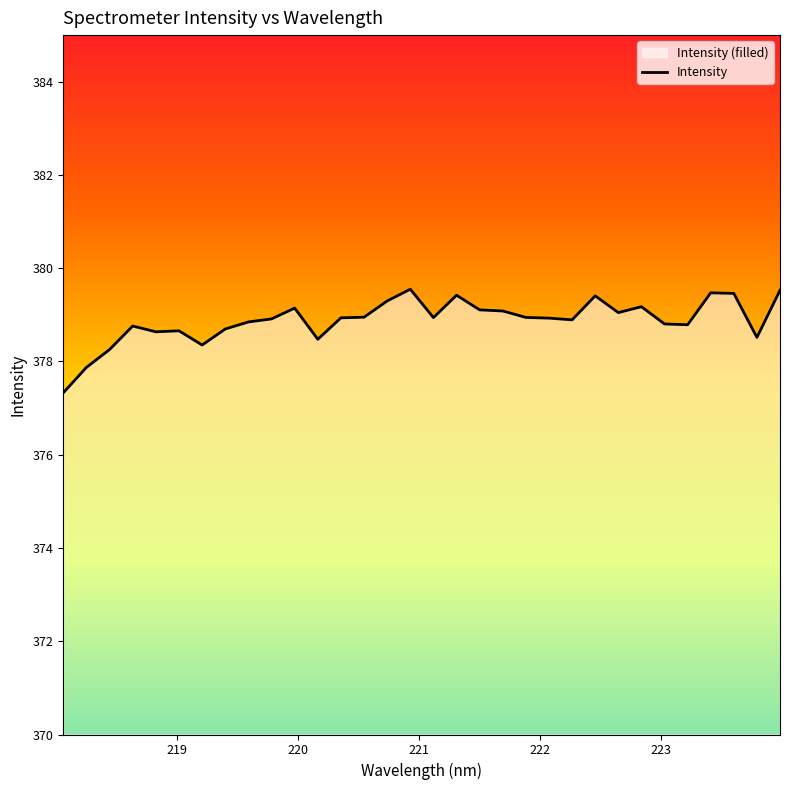

How many interior local peaks (higher than both neighbors) does the data have?

8